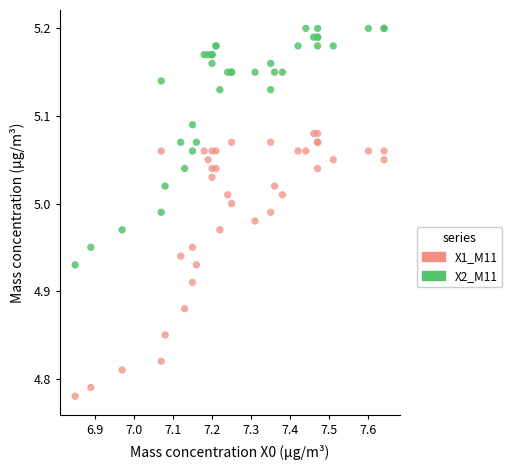

What is the X range (max minus min) for the scatter plot?

0.8